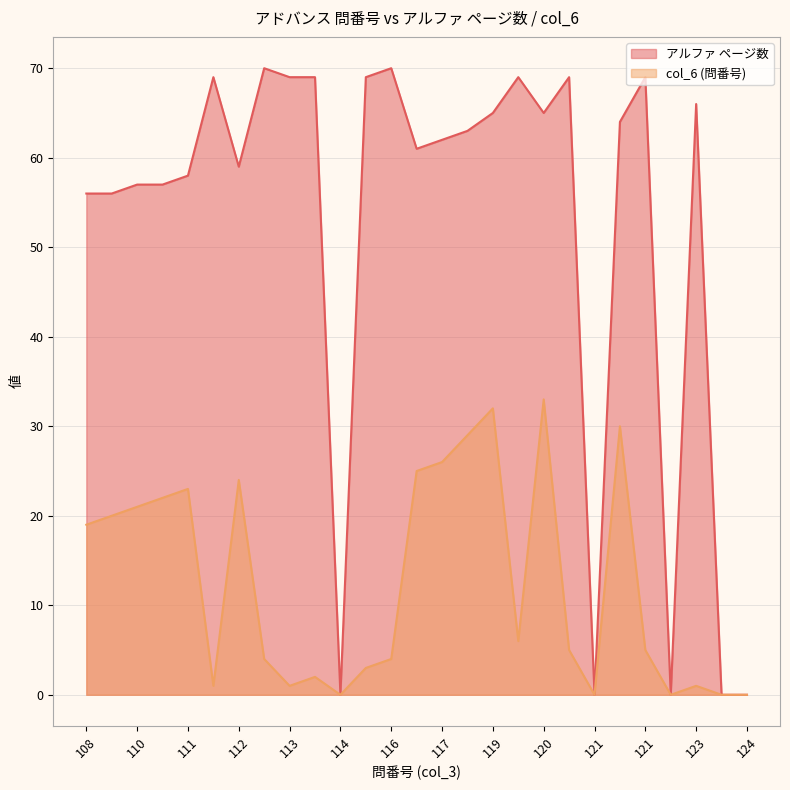

Reading right to left, transcribe all the data shown in this chart.

アルファ ページ数: 0	0	66	0	69	64	0	69	65	69	65	63	62	61	70	69	0	69	69	70	59	69	58	57	57	56	56
col_6 (問番号): 0	0	1	0	5	30	0	5	33	6	32	29	26	25	4	3	0	2	1	4	24	1	23	22	21	20	19